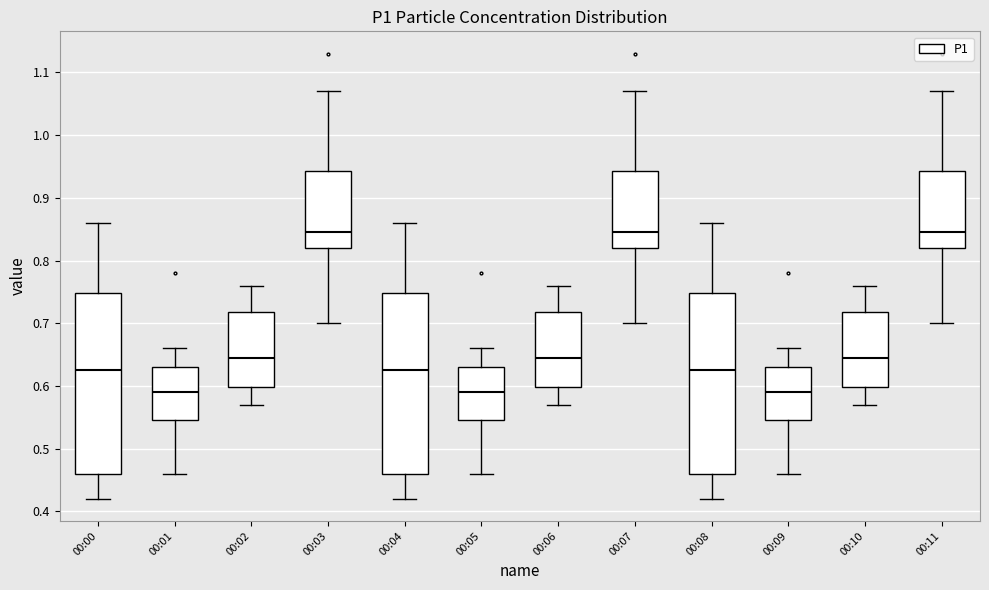

Where does the median line of the box for 00:05 sit on the y-axis? The values are not printed on the chart, so give them approximately, as read against the axis.

0.59